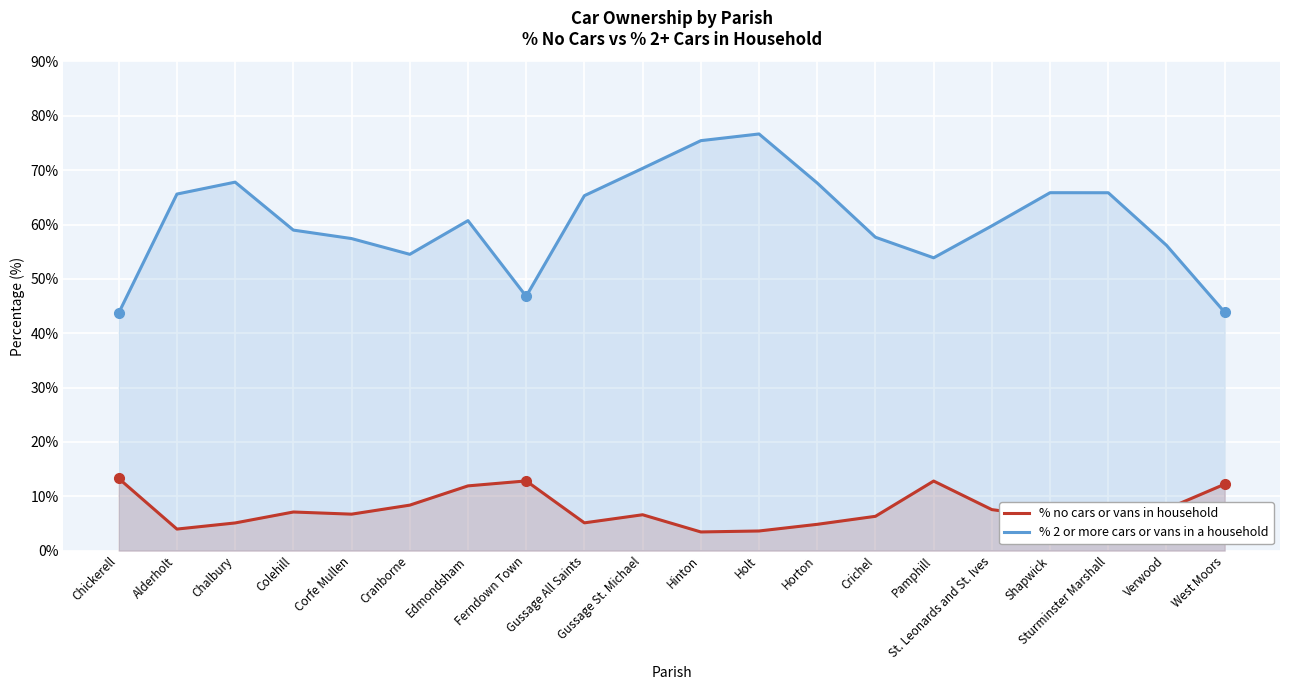

Is it true that % no cars or vans in household equals 13.3 at Chickerell?

True